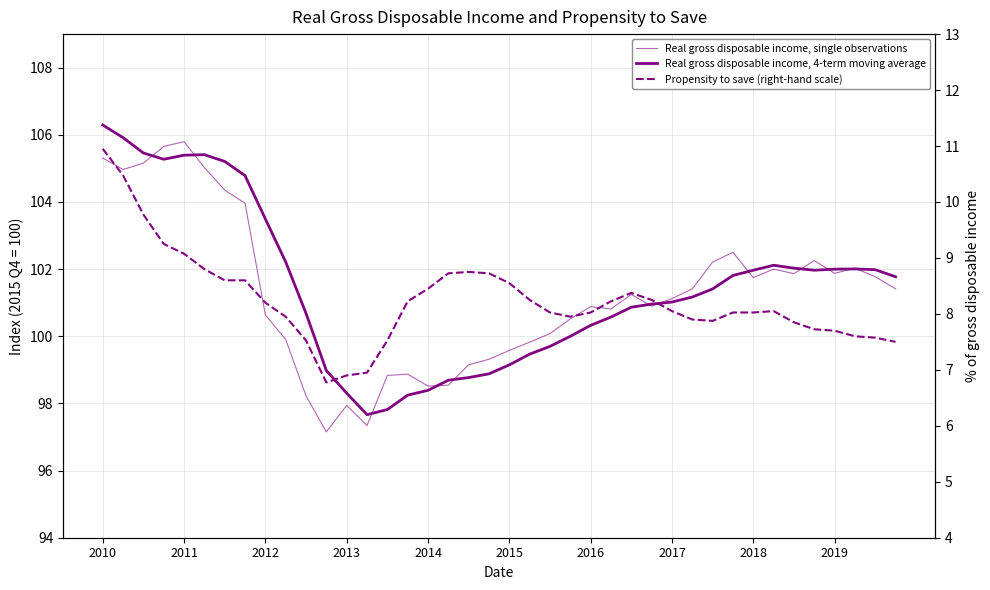

Is the value of Real gross disposable income, single observations at 29 greater than the value of Propensity to save (right-hand scale) at 33?

Yes